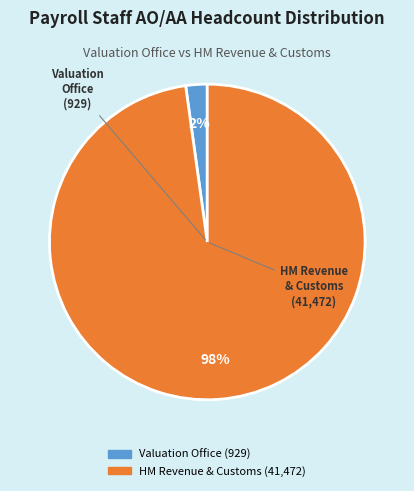

Is the sum of HM Revenue & Customs and Valuation Office greater than half?

Yes